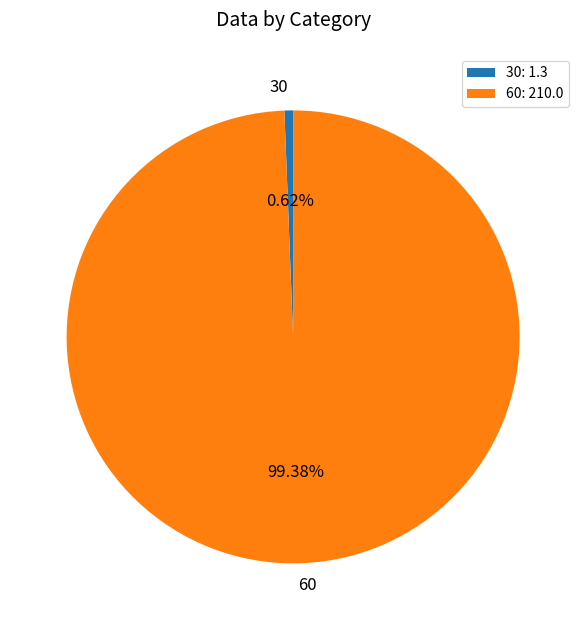

Which slice is the largest?

60